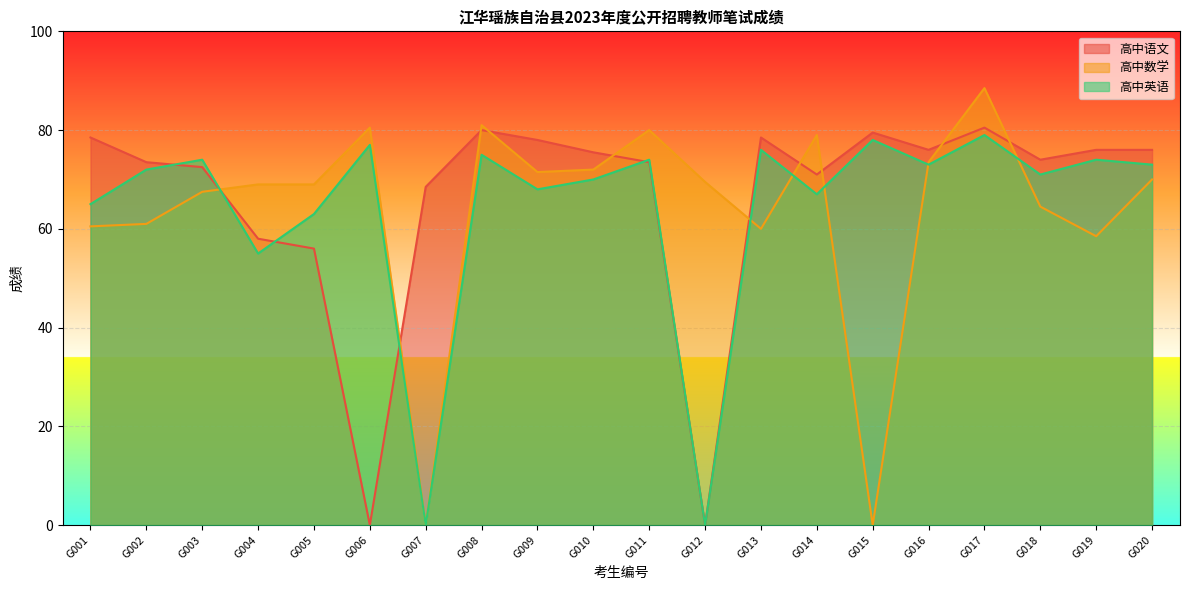

Rank the series by their average value, from highest to lowest.

高中语文, 高中英语, 高中数学